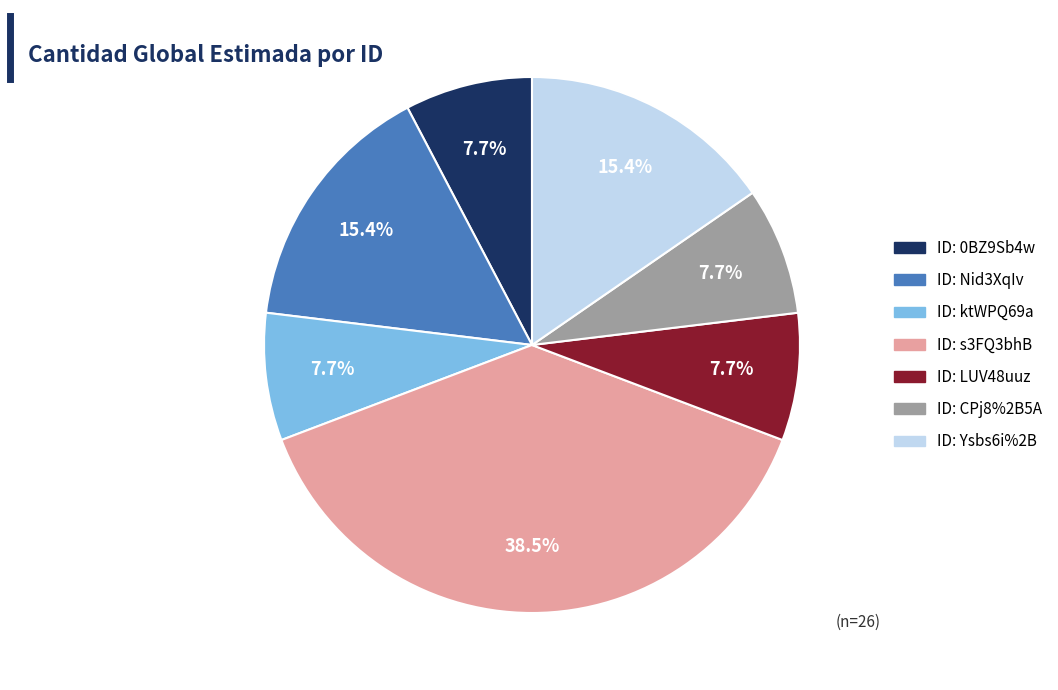

Is there a majority slice in this chart?

No